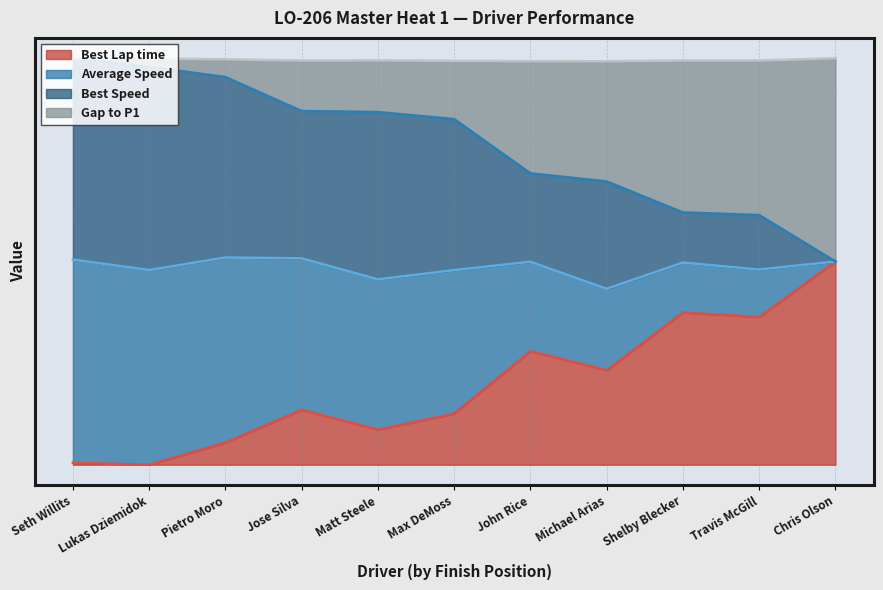

True or false: Average Speed has a value of 45.9 at Michael Arias.

False